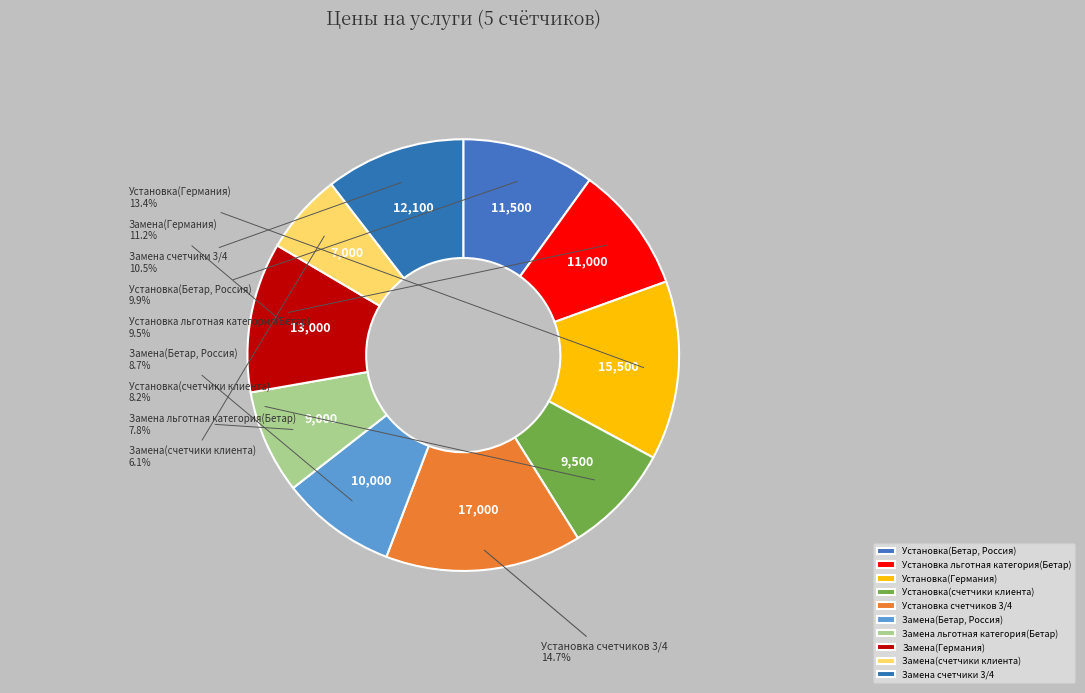

What percentage is the Установка счетчиков 3/4 slice, to the nearest percent?

15%